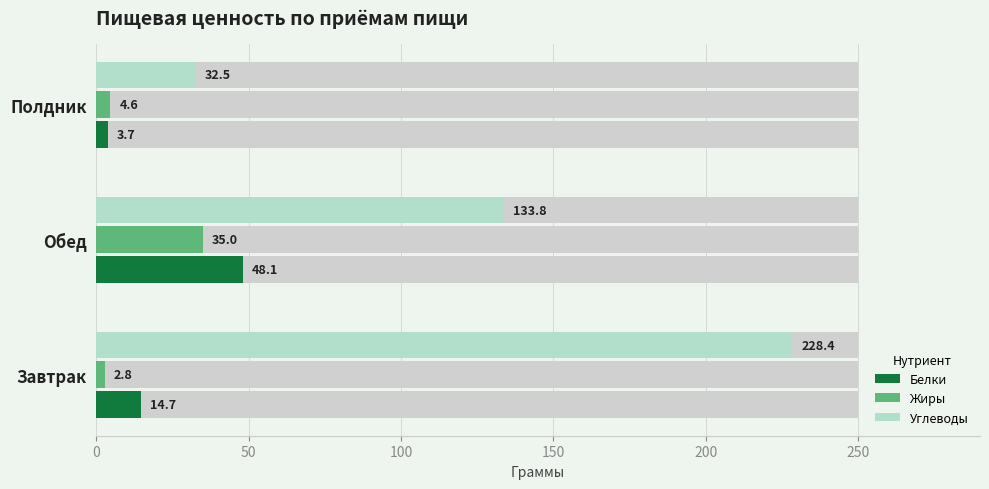

What is the difference between the highest and lowest values at Обед?

98.8